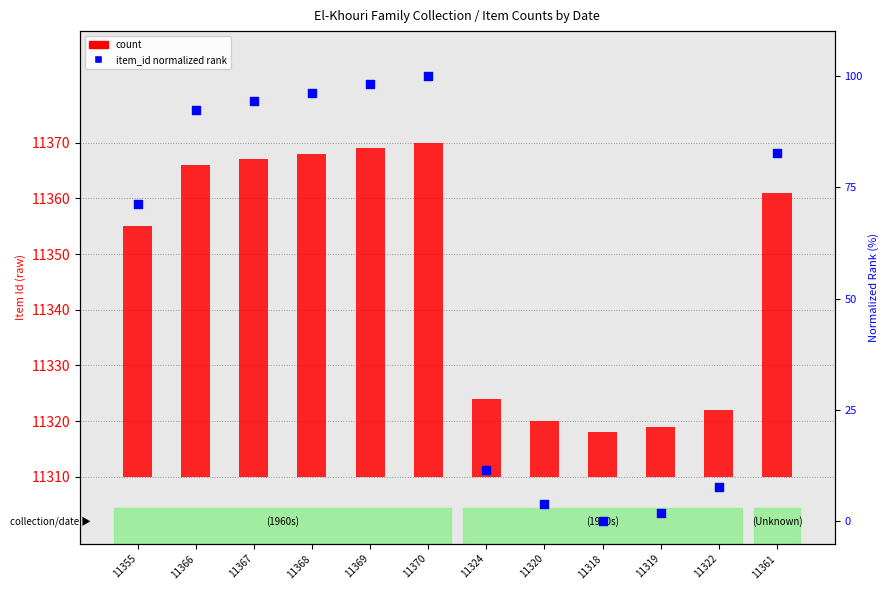

At how many categories does at least one series exceed 97?

2